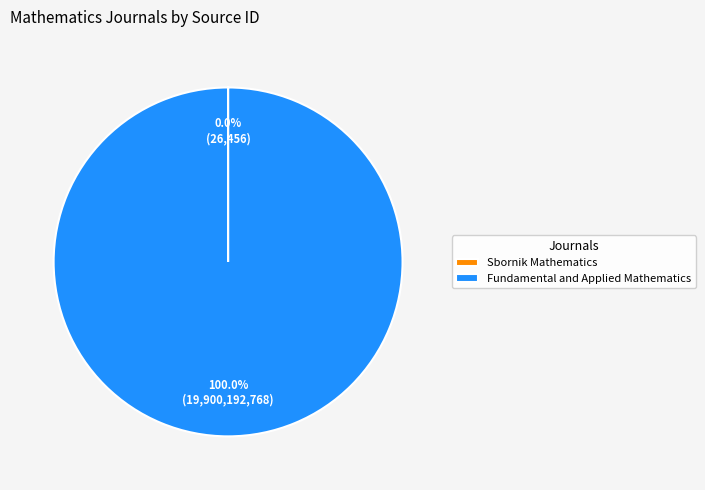

Which category accounts for the majority?

Fundamental and Applied Mathematics